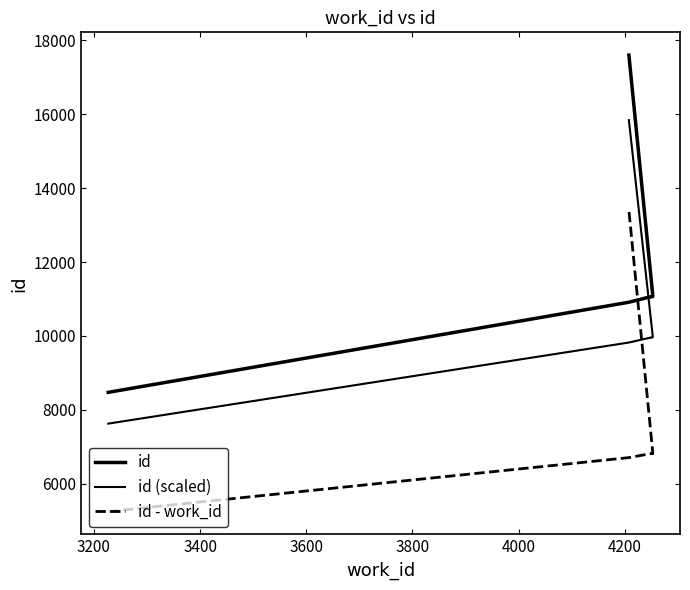

True or false: id and id - work_id intersect in this chart.

False